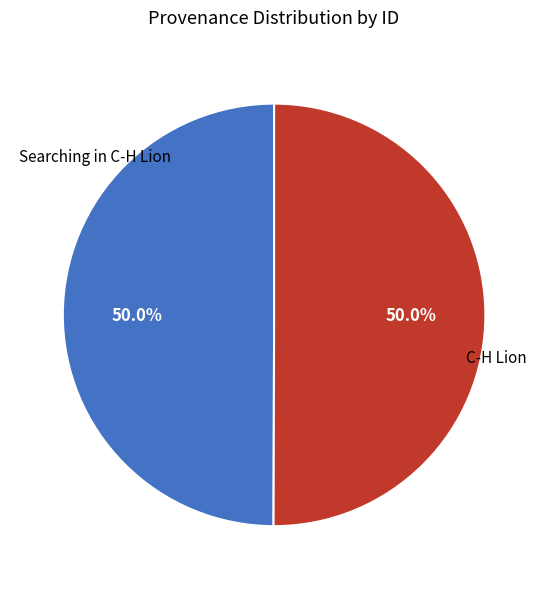

Rank the categories by value from highest to lowest.

C-H Lion, Searching in C-H Lion